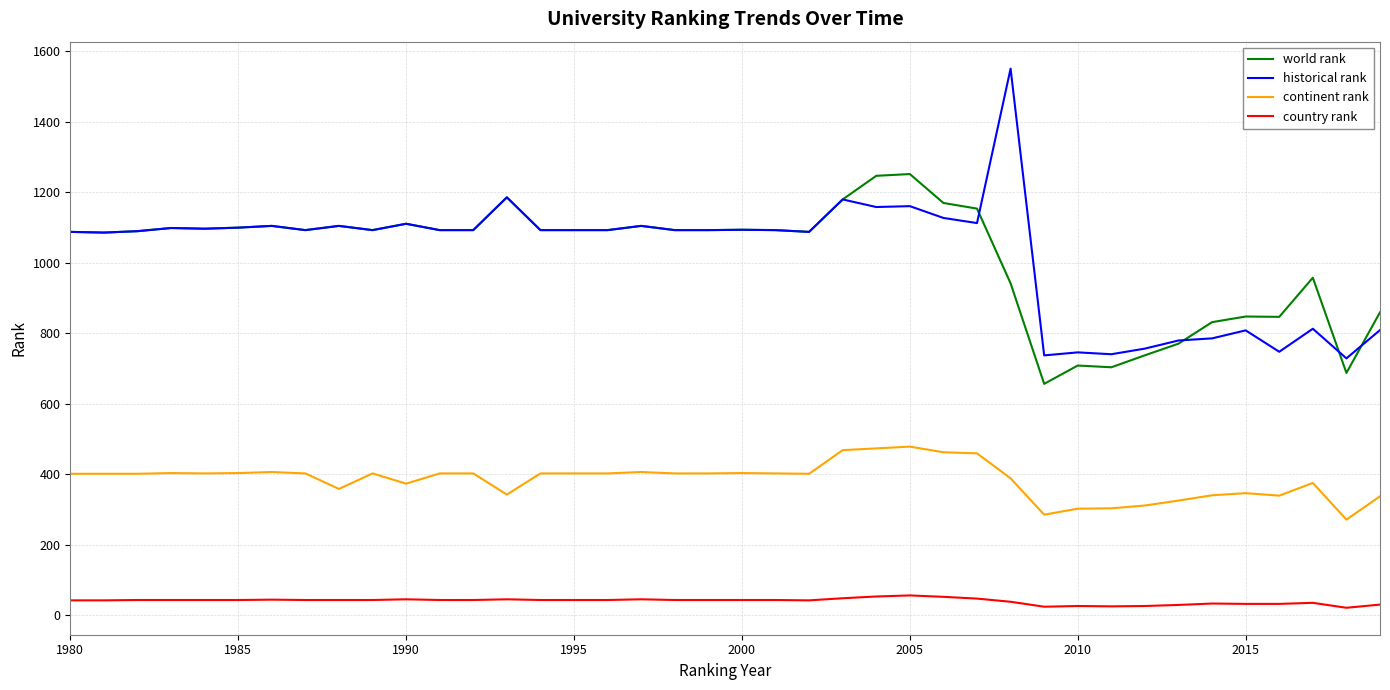

True or false: historical rank and country rank intersect in this chart.

False